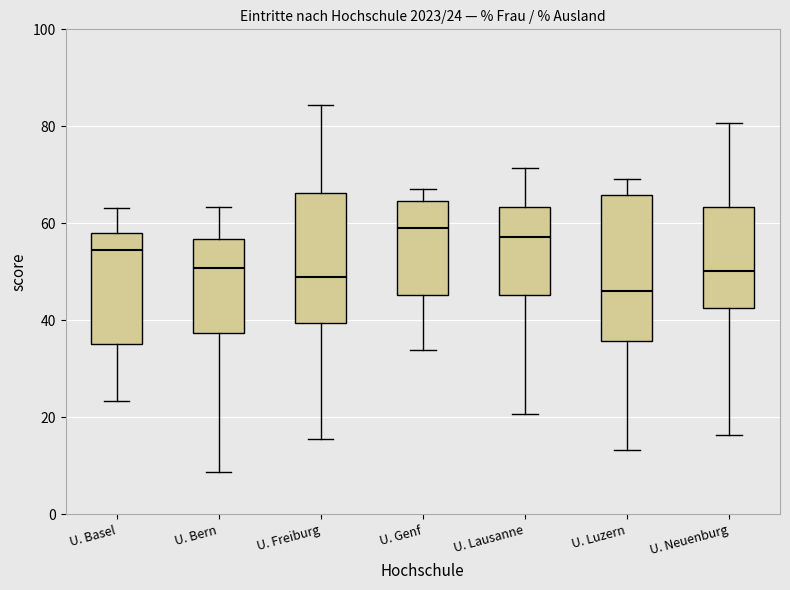

Comparing the boxes themselves (not the whiskers), which one is the tallest?

U. Luzern